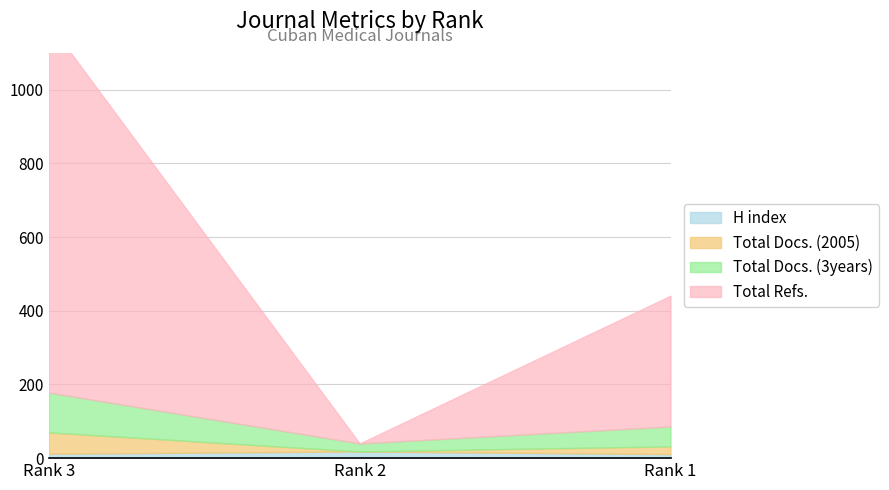

Which label corresponds to the largest value in the chart?

Rank 3